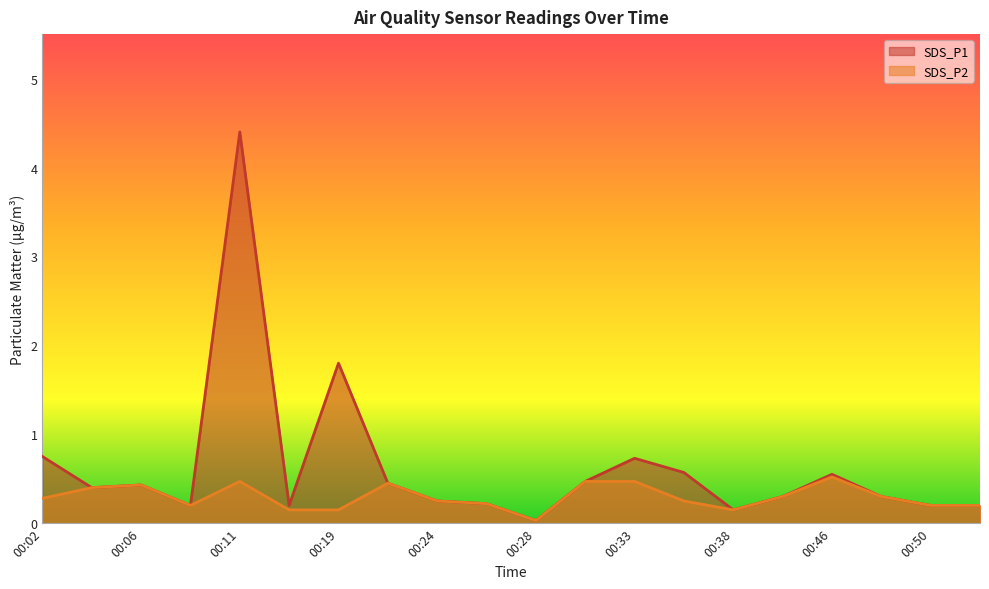

At which category is the sum across all series the highest?

00:11